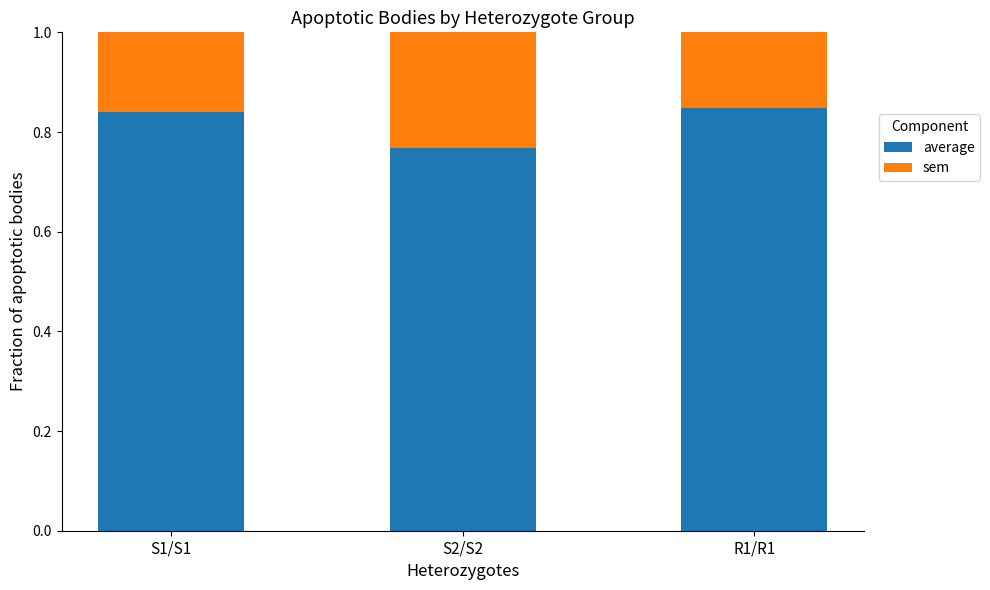

Rank the series by their average value, from highest to lowest.

average, sem